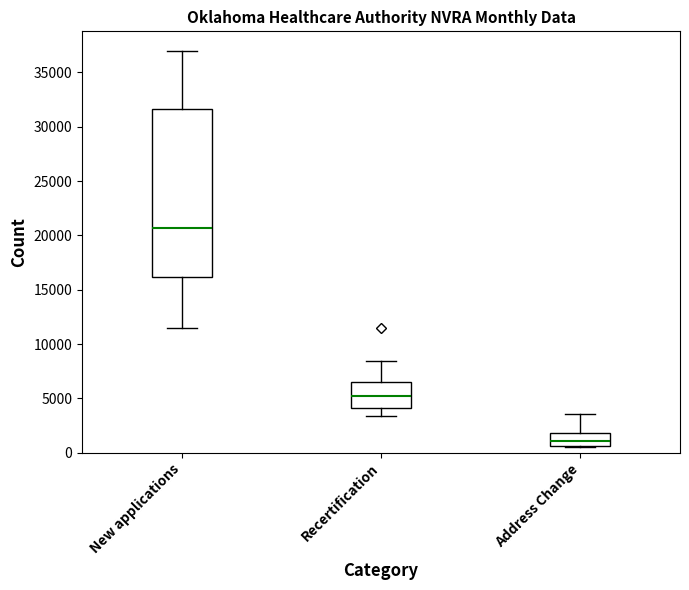

Reading left to right, read every box against the y-axis: the position of its median line, the range the box covers, and the ends of its whiskers. The values are not printed on the chart, so give them approximately, as read against the axis.

New applications: median 20500, box 16000 to 31500, whiskers 11500 to 37000
Recertification: median 5500, box 4000 to 6500, whiskers 3500 to 8500
Address Change: median 1000, box 500 to 2000, whiskers 500 to 3500